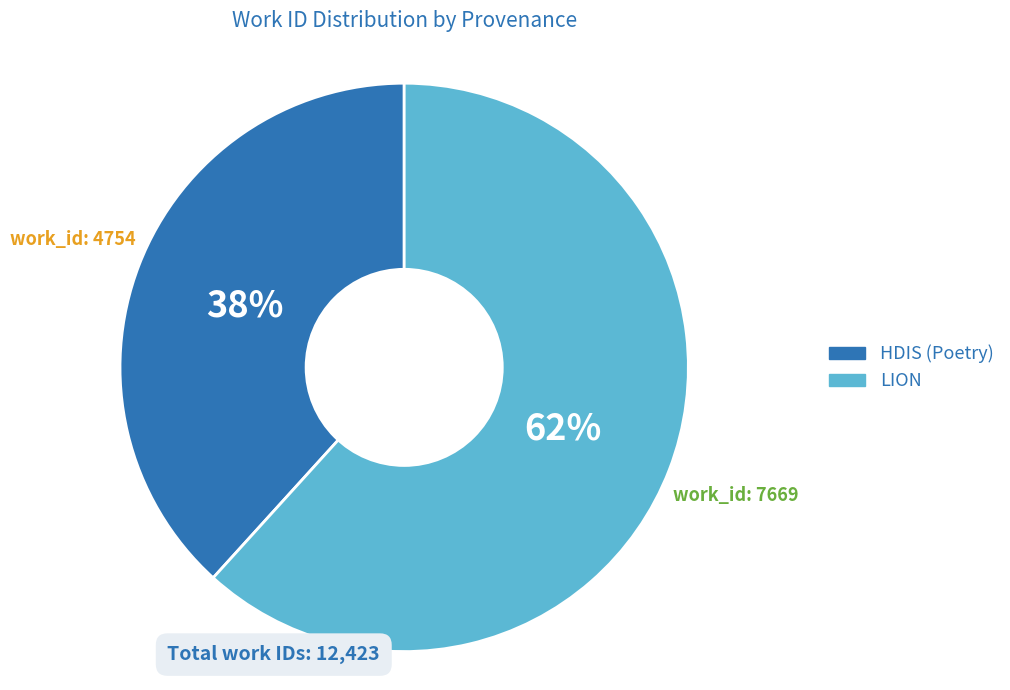

Which category has the biggest portion of the pie?

LION